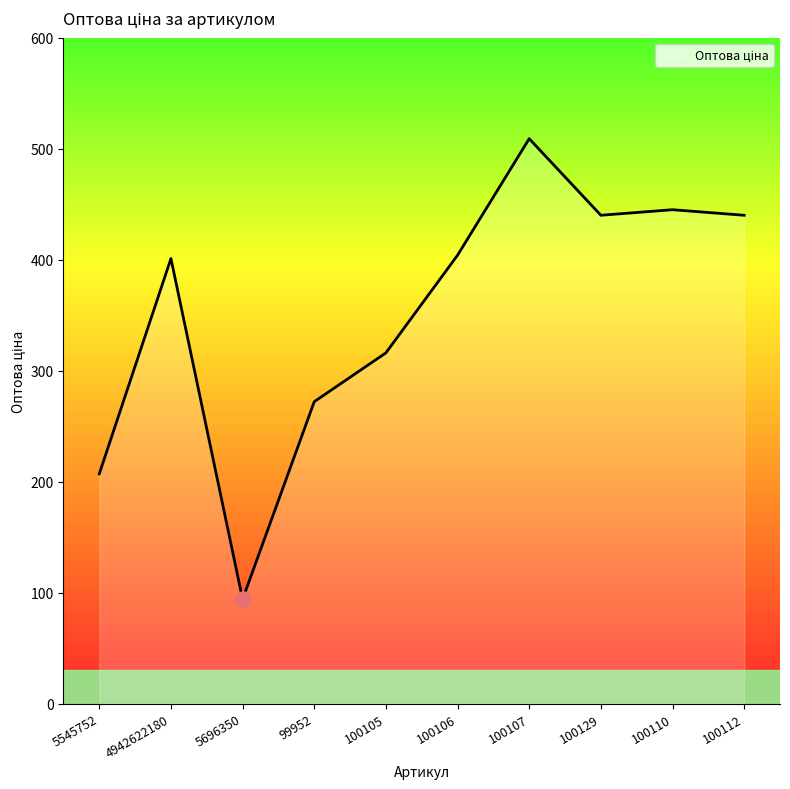

Approximately how many times larger is the value at 4942622180 compared to 100106?

1.0